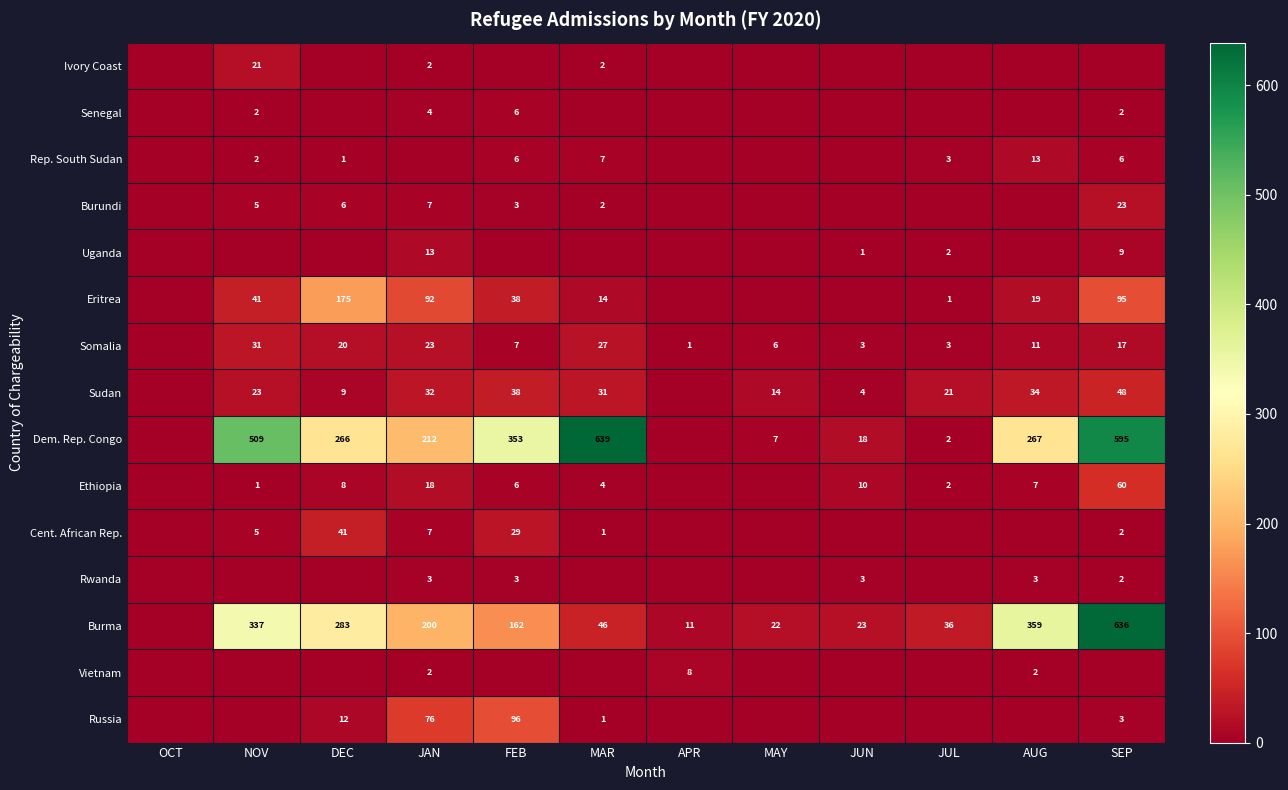

True or false: Rwanda has a value of 2 at SEP.

True